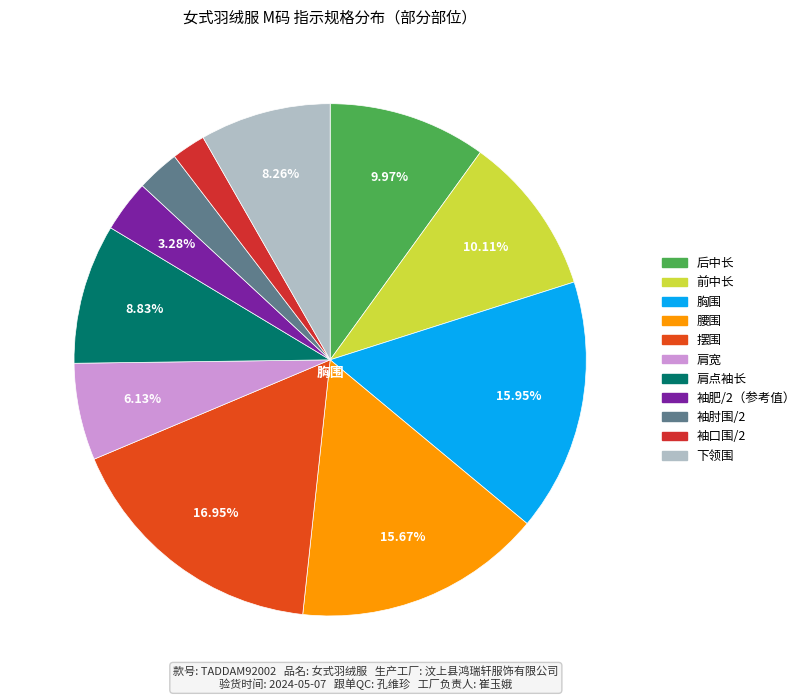

Do 腰围 and 肩点袖长 together represent more than half of the pie?

No